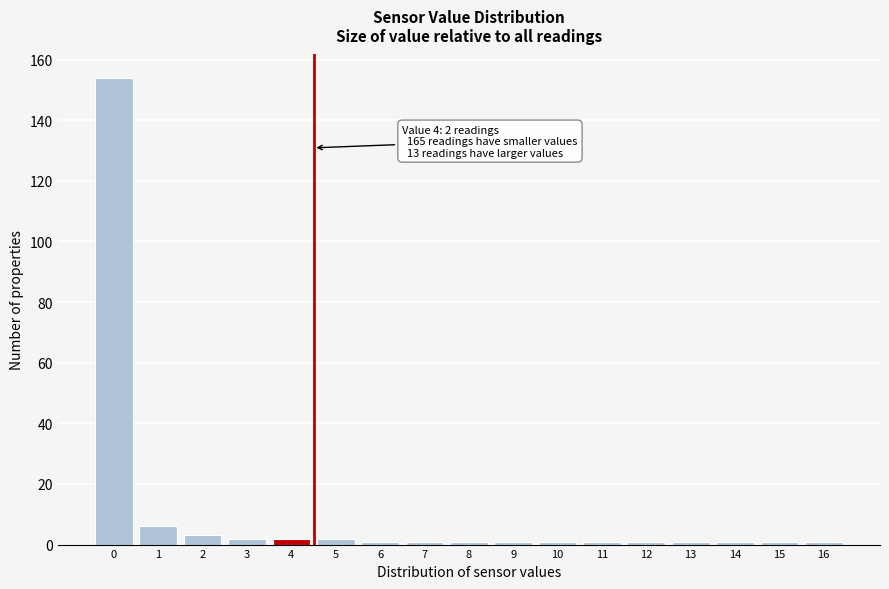

Reading left to right, what are all the values shown in this chart?

0=154	1=6	2=3	3=2	4=2	5=2	6=1	7=1	8=1	9=1	10=1	11=1	12=1	13=1	14=1	15=1	16=1